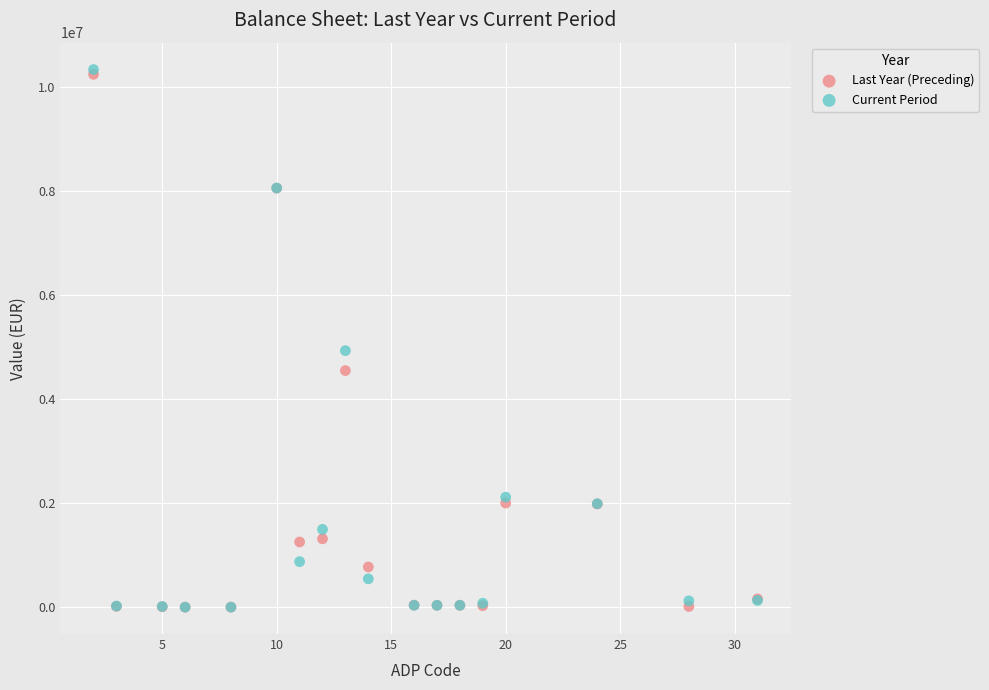

Which series has the largest Y range (max minus min)?

Current Period